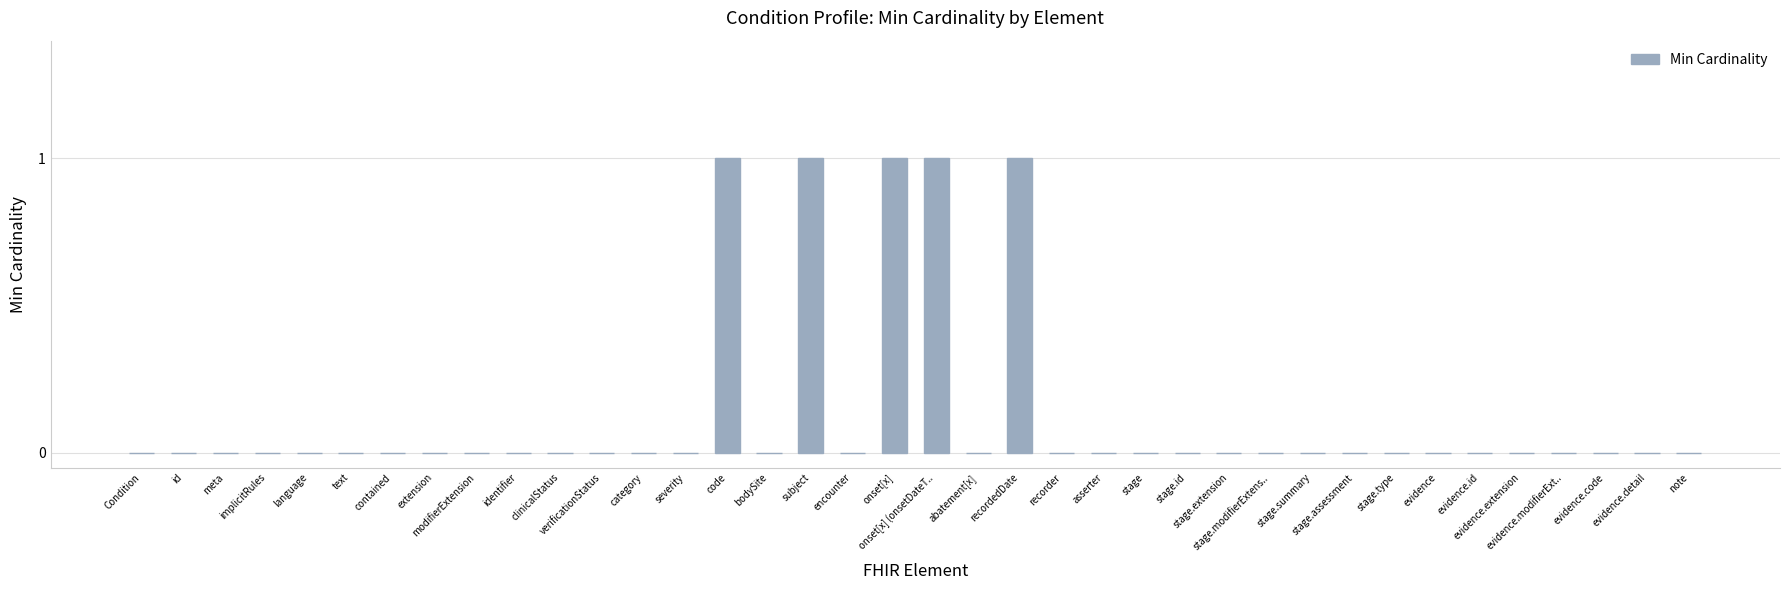

The chart shows a value of 0 at meta. True or false?

True